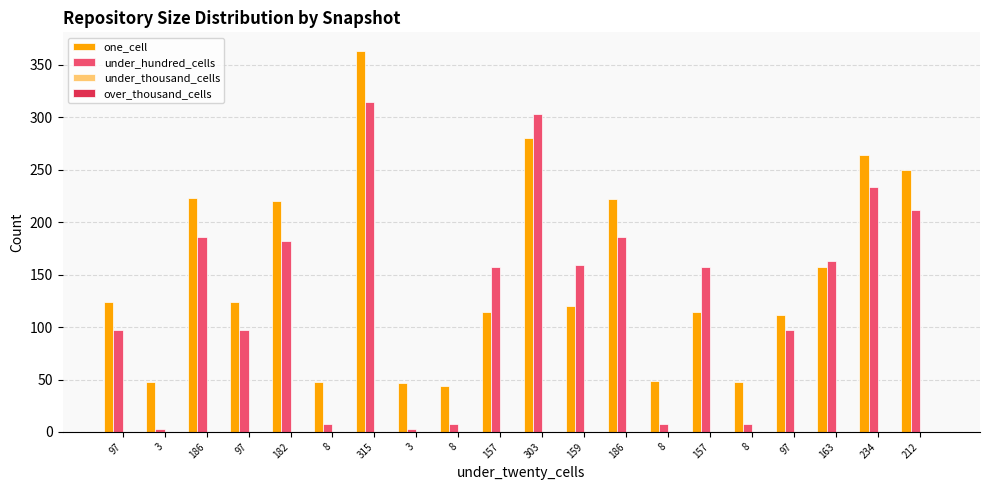

Are the bars grouped side by side (vs. stacked)?

Yes